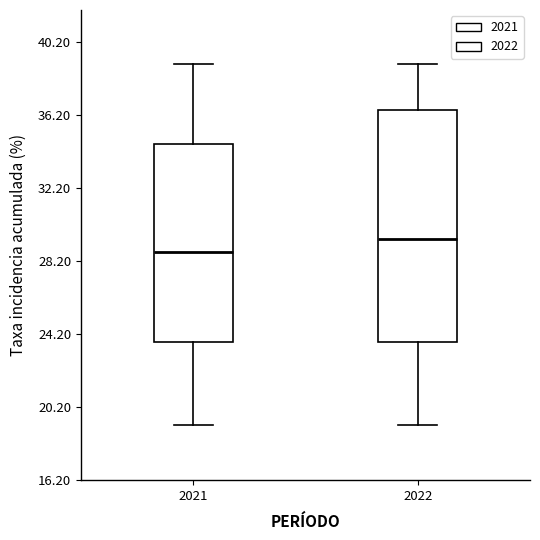

Which box has the lowest median line?

2021